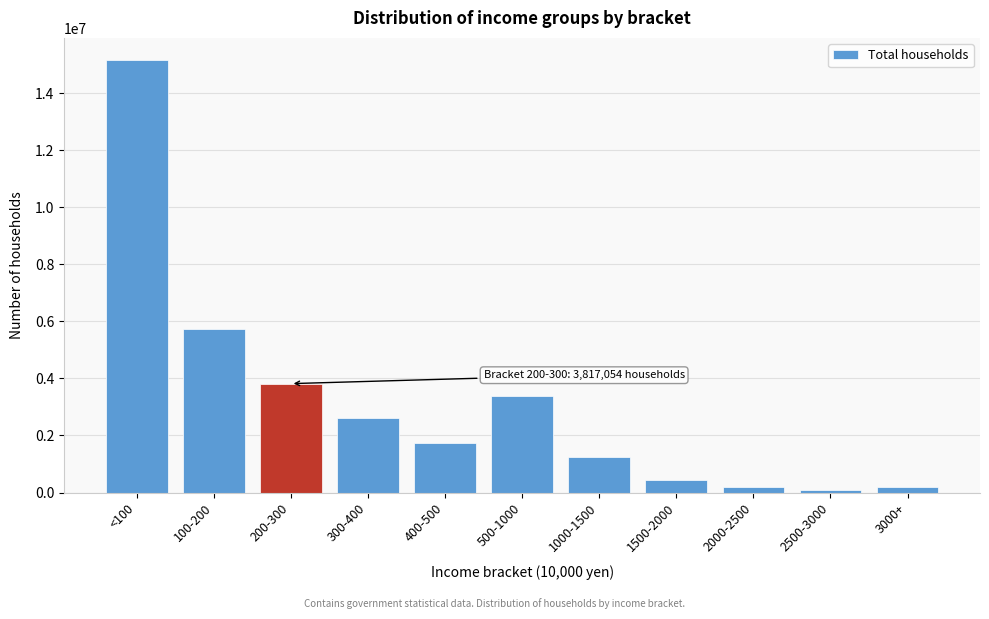

What is the change in value from <100 to 400-500?

-13446969